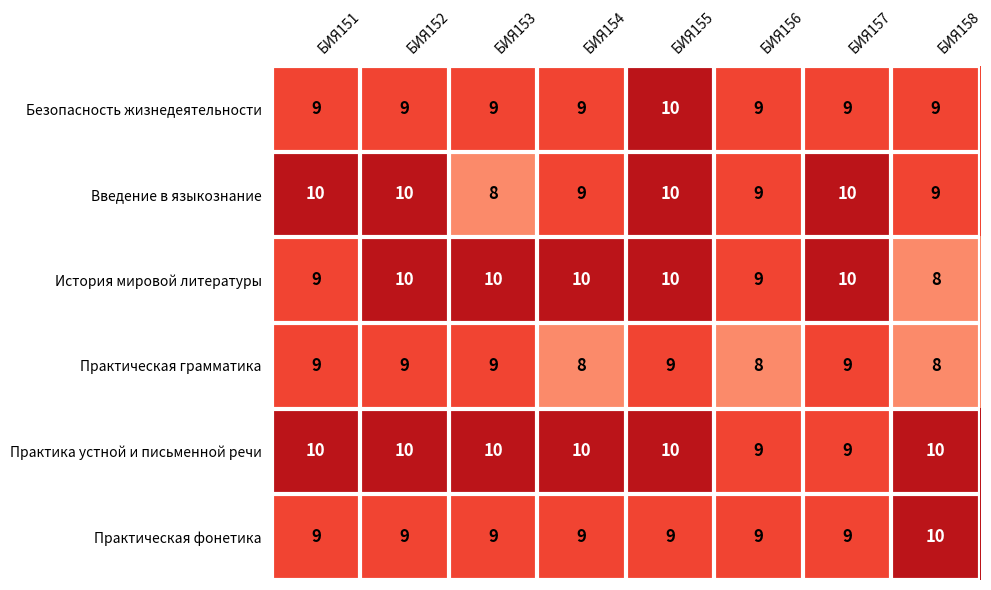

The Практическая грамматика series shows 9 at БИЯ151. True or false?

True